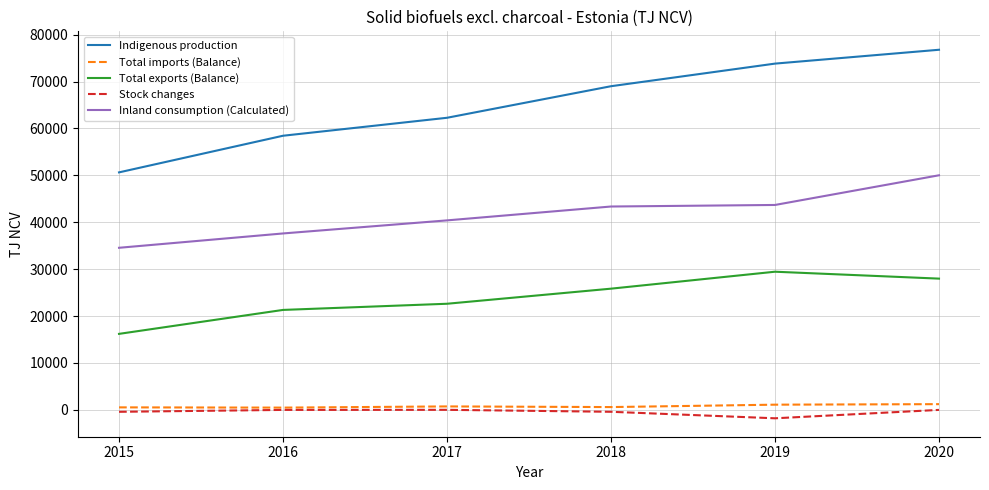

True or false: Inland consumption (Calculated) and Total exports (Balance) intersect in this chart.

False